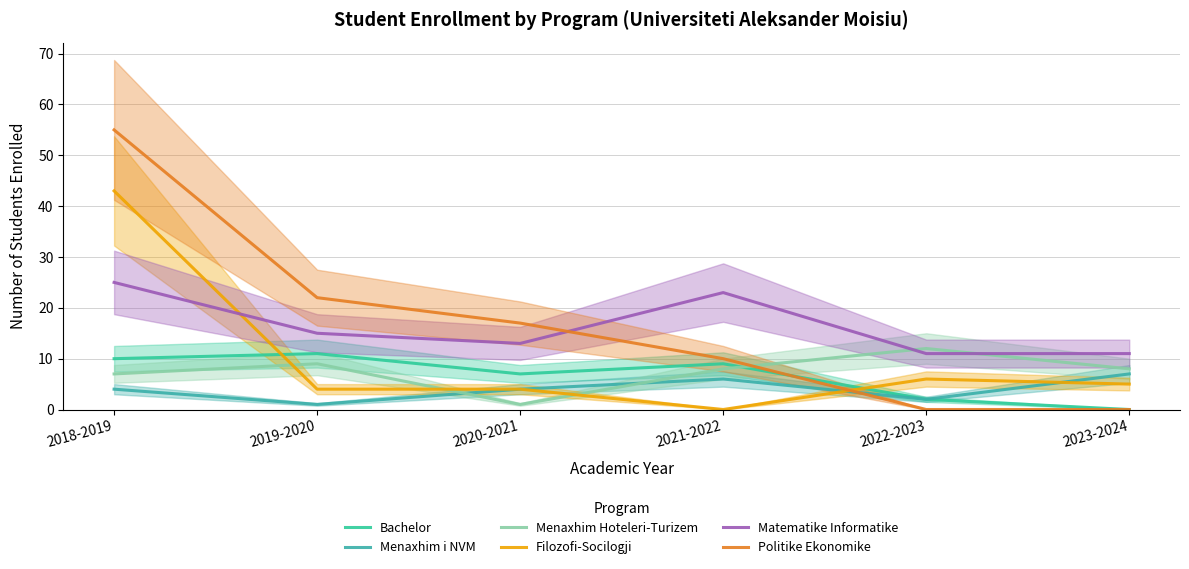

What are all the series names shown in the legend?

Bachelor, Menaxhim i NVM, Menaxhim Hoteleri-Turizem, Filozofi-Socilogji, Matematike Informatike, Politike Ekonomike